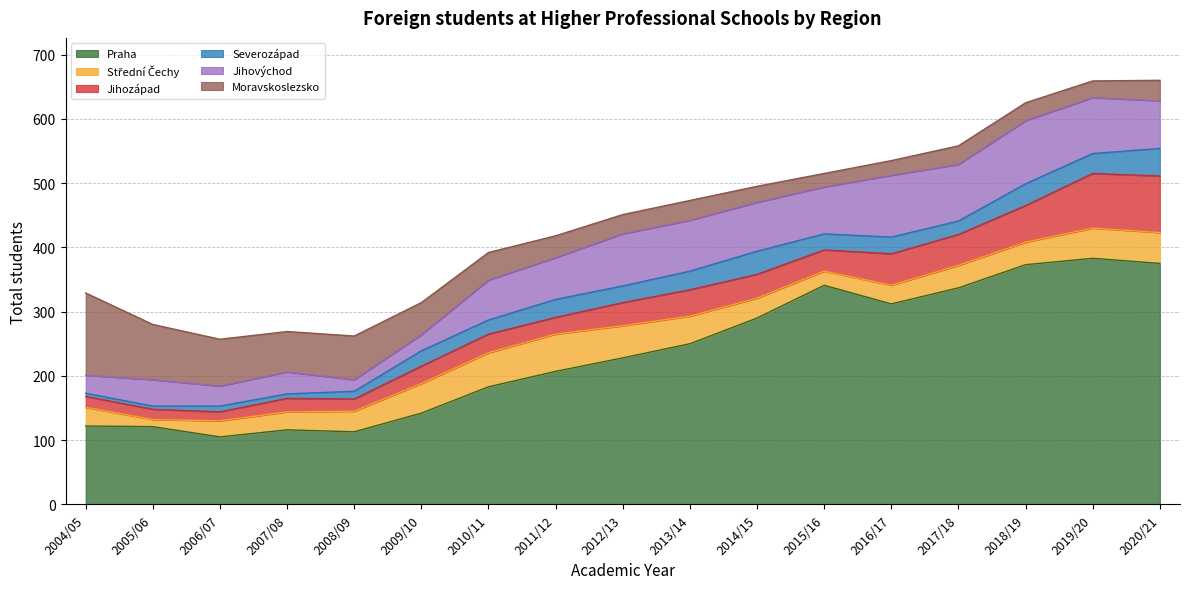

Read the Jihozápad value at 2014/15, to the nearest 5.

35